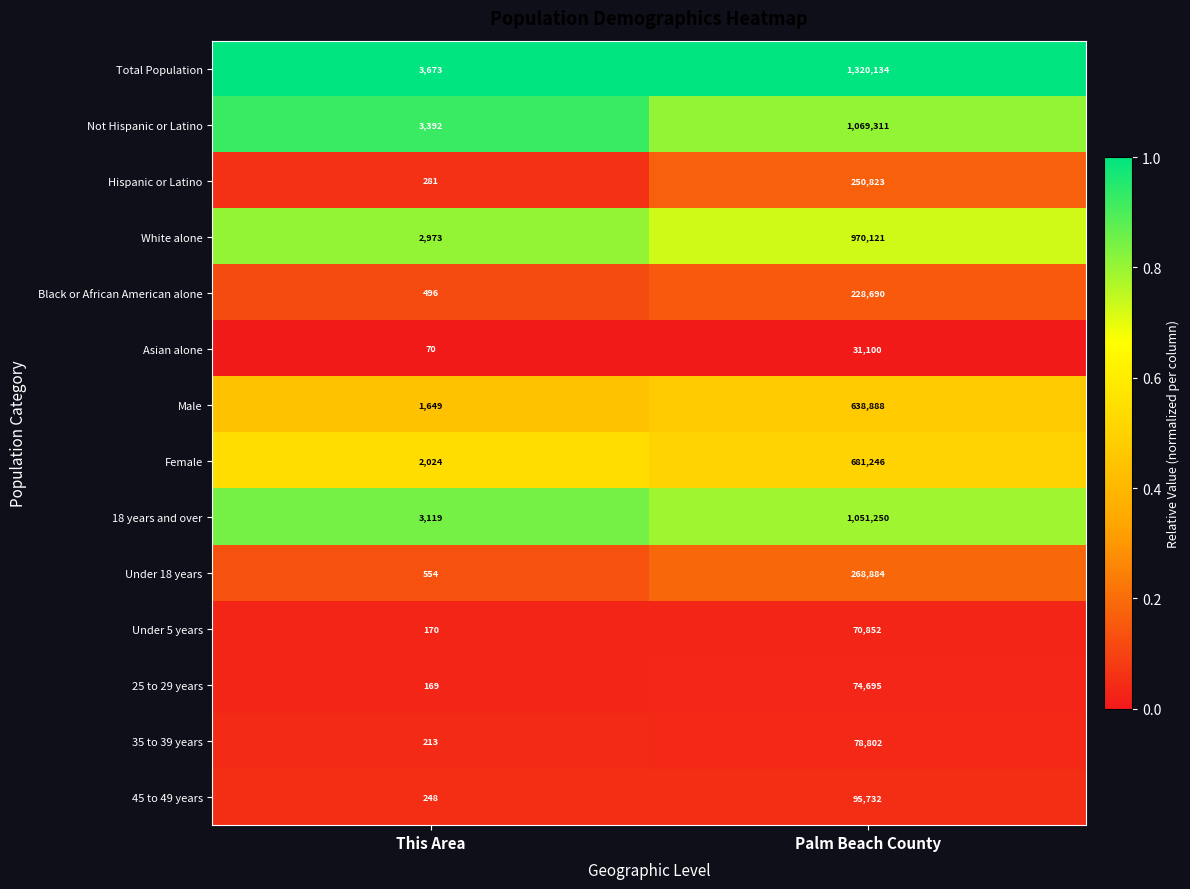

At which category is the sum across all series the highest?

Palm Beach County